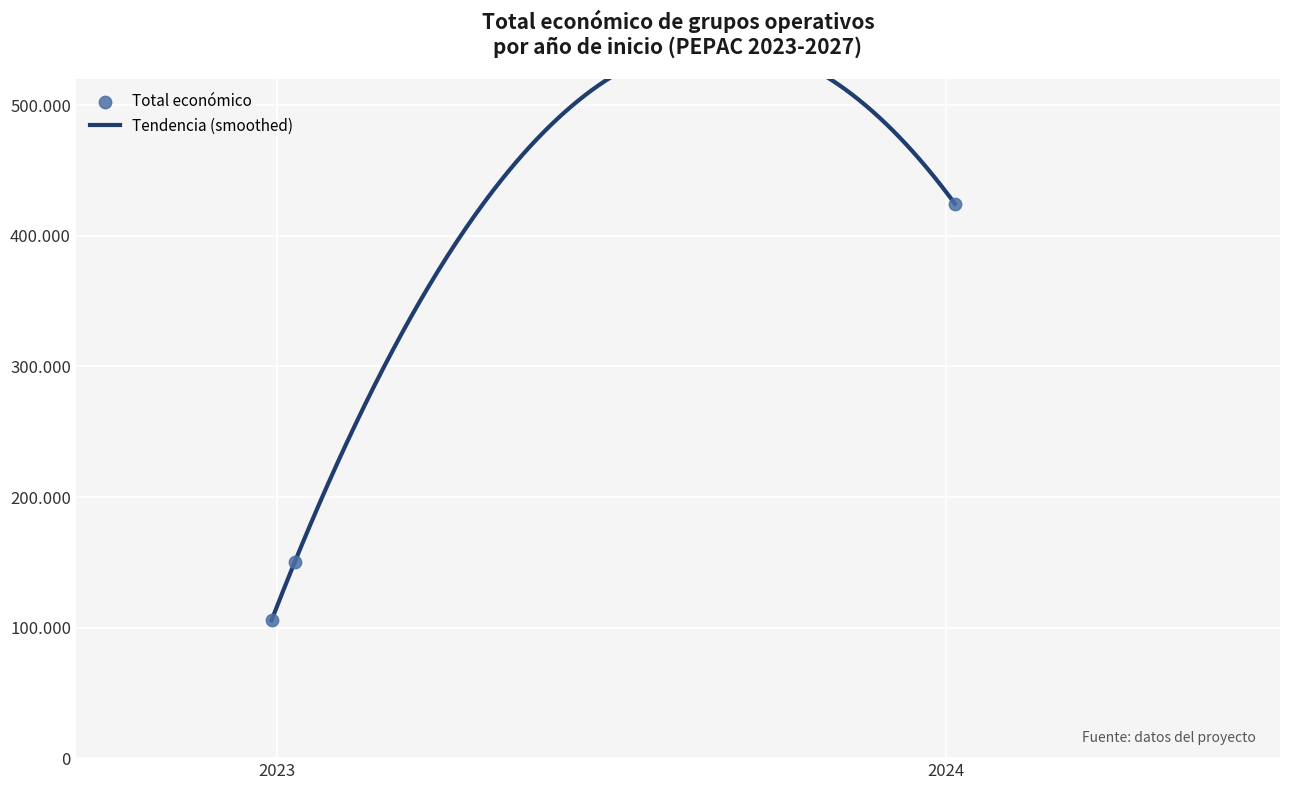

Approximately how many times larger is the value at 2023 compared to 2023?

1.4